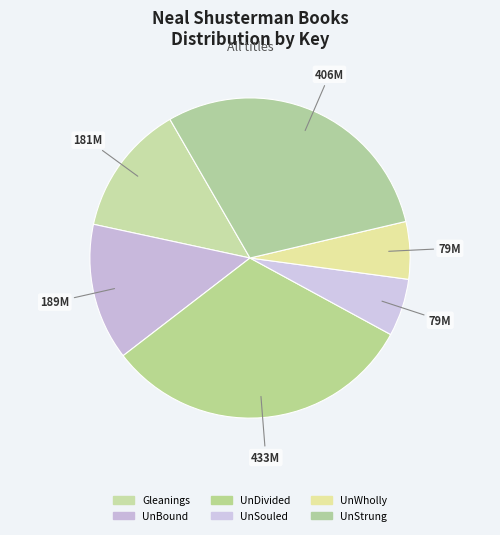

Which slice is the smallest?

UnWholly